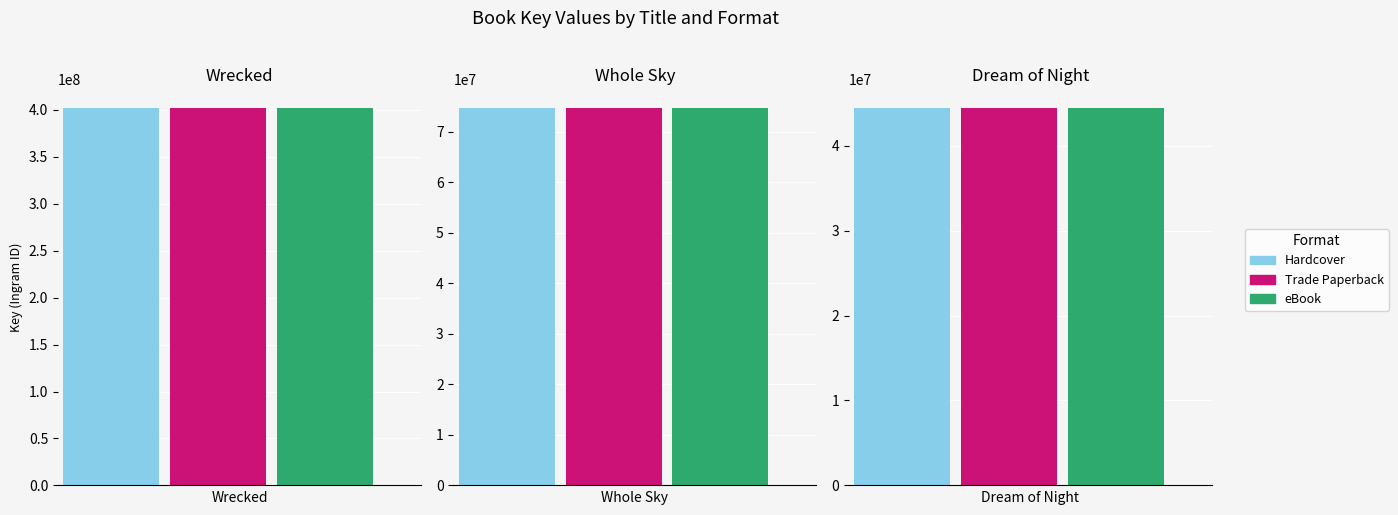

Reading right to left, what are all the values shown in this chart?

Hardcover: 44407585	74656610	401736037
Trade Paperback: 44407585	74656610	401736037
eBook: 44407585	74656610	401736037